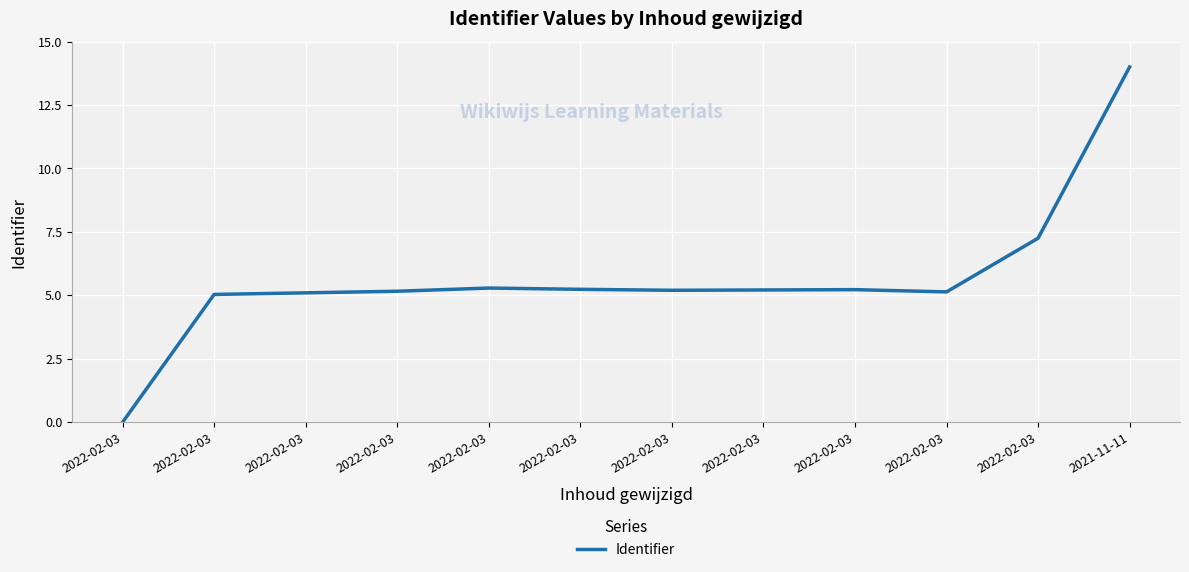

Does the chart display data point markers on the line(s)?

No